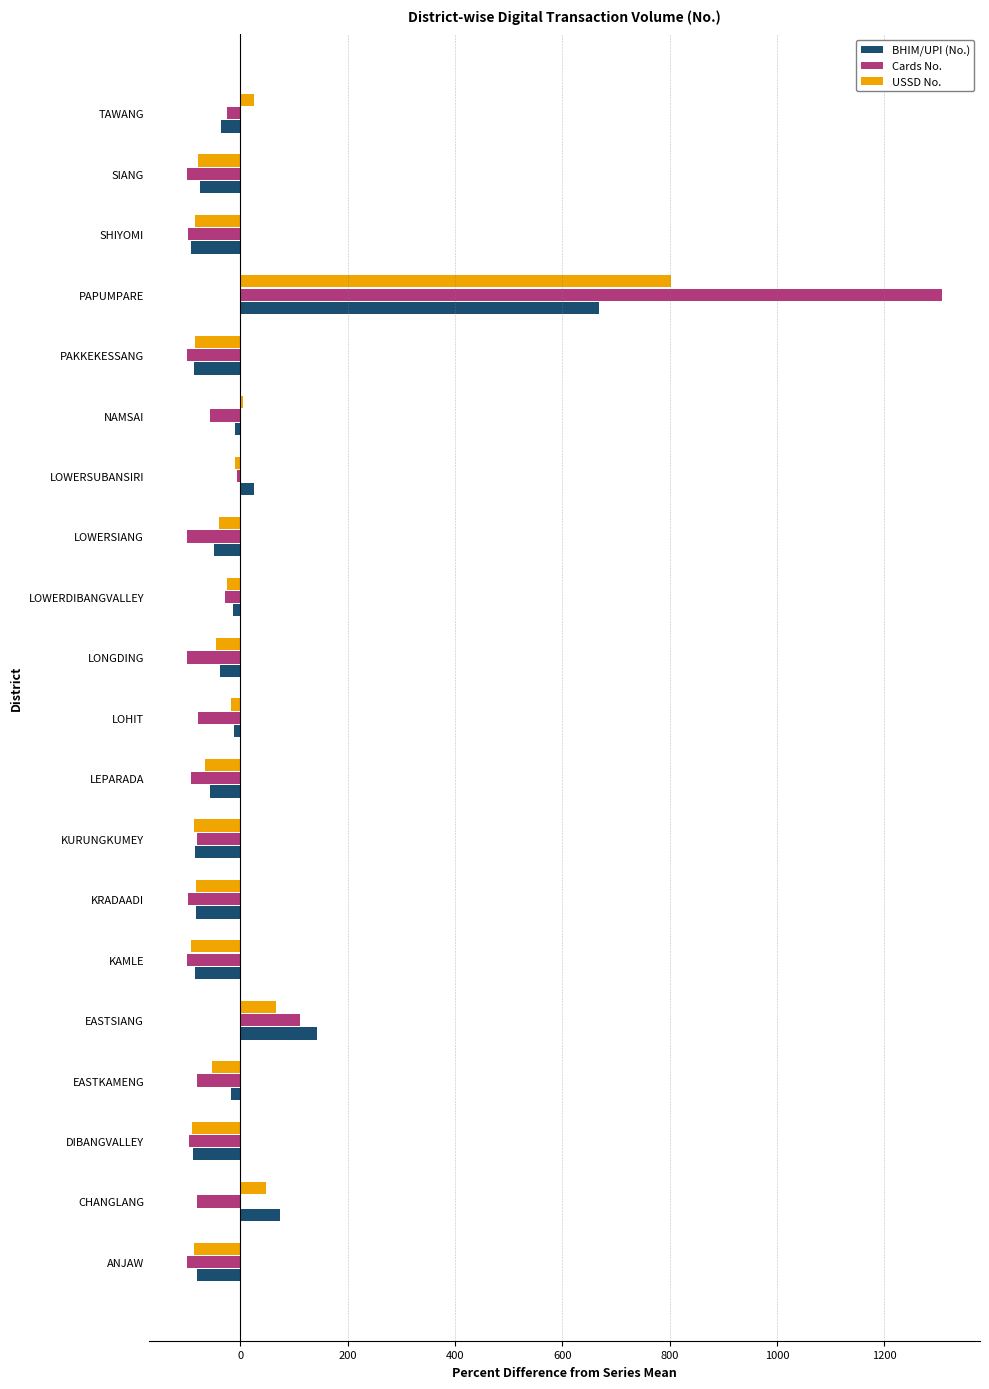

What is the highest value of the BHIM/UPI (No.) series?

667.4